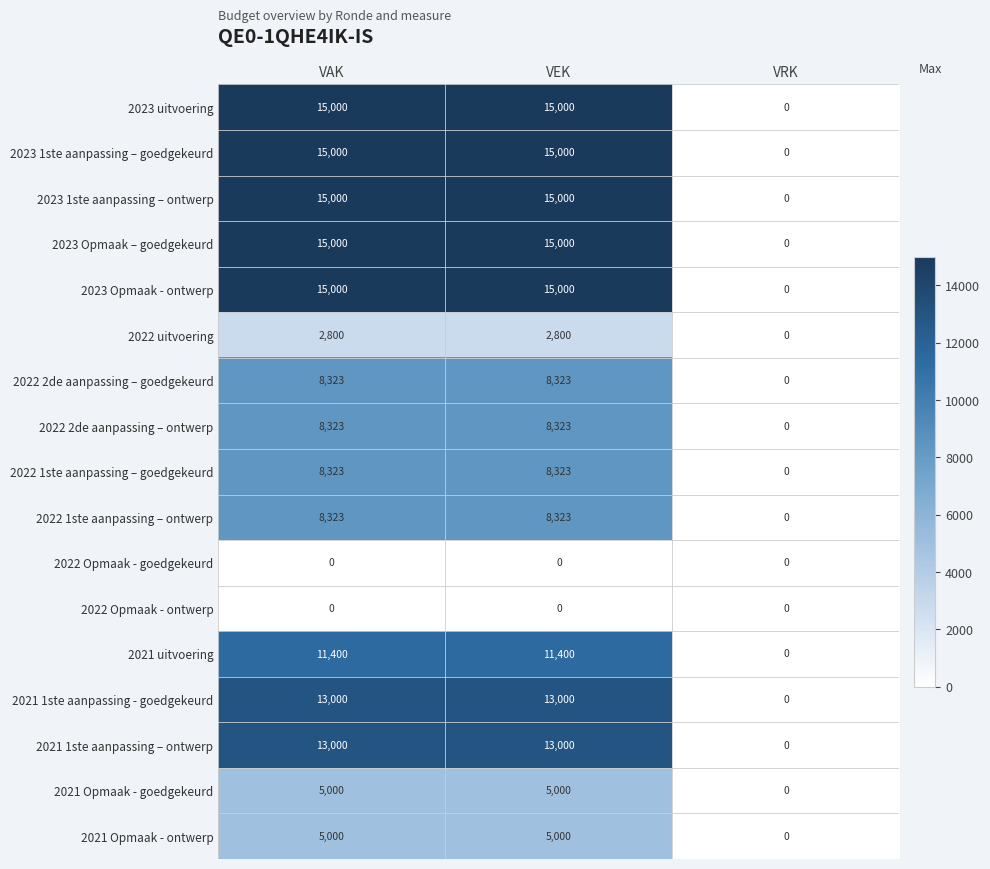

The value of 2021 1ste aanpassing – ontwerp at VAK is 5285. True or false?

False